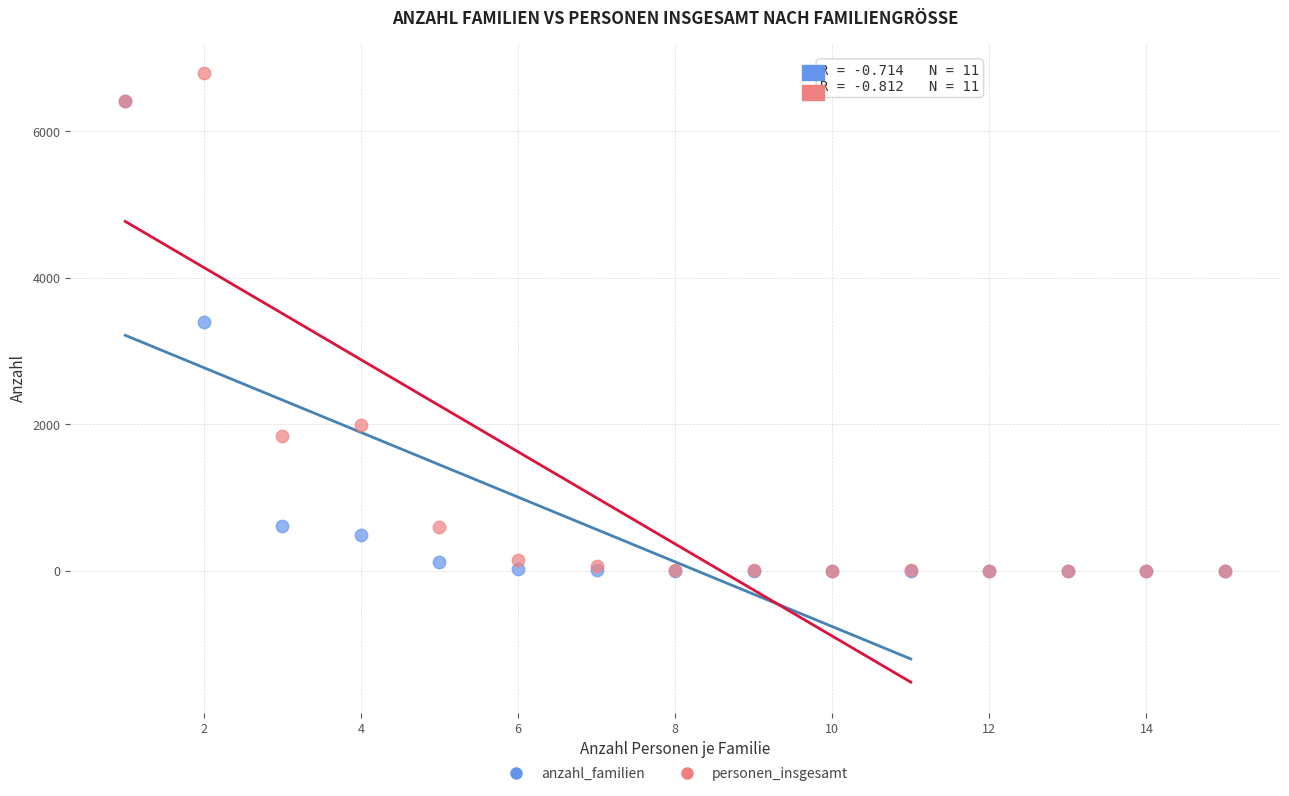

In the anzahl_familien series, what Y value is closest to 3208?

3396